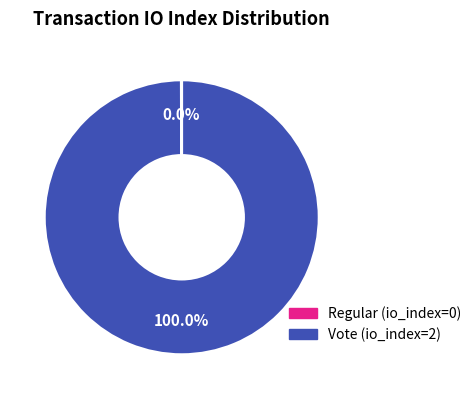

Which slice is the largest?

Vote